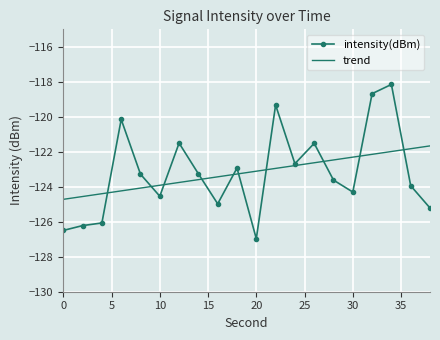

Which series has the largest range (max minus min)?

intensity(dBm)